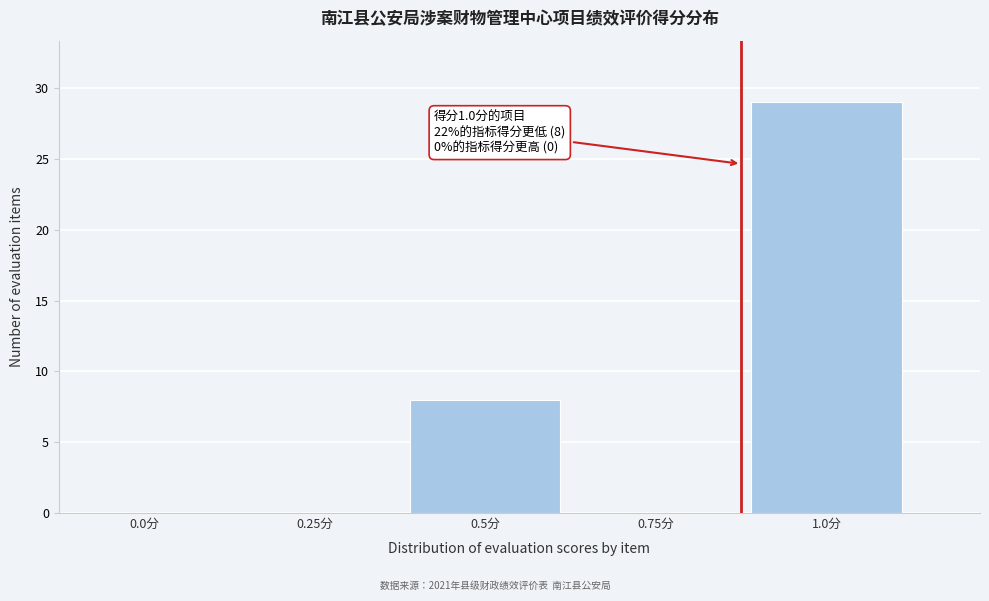

Reading right to left, transcribe all the data shown in this chart.

1.0分=29	0.75分=0	0.5分=8	0.25分=0	0.0分=0